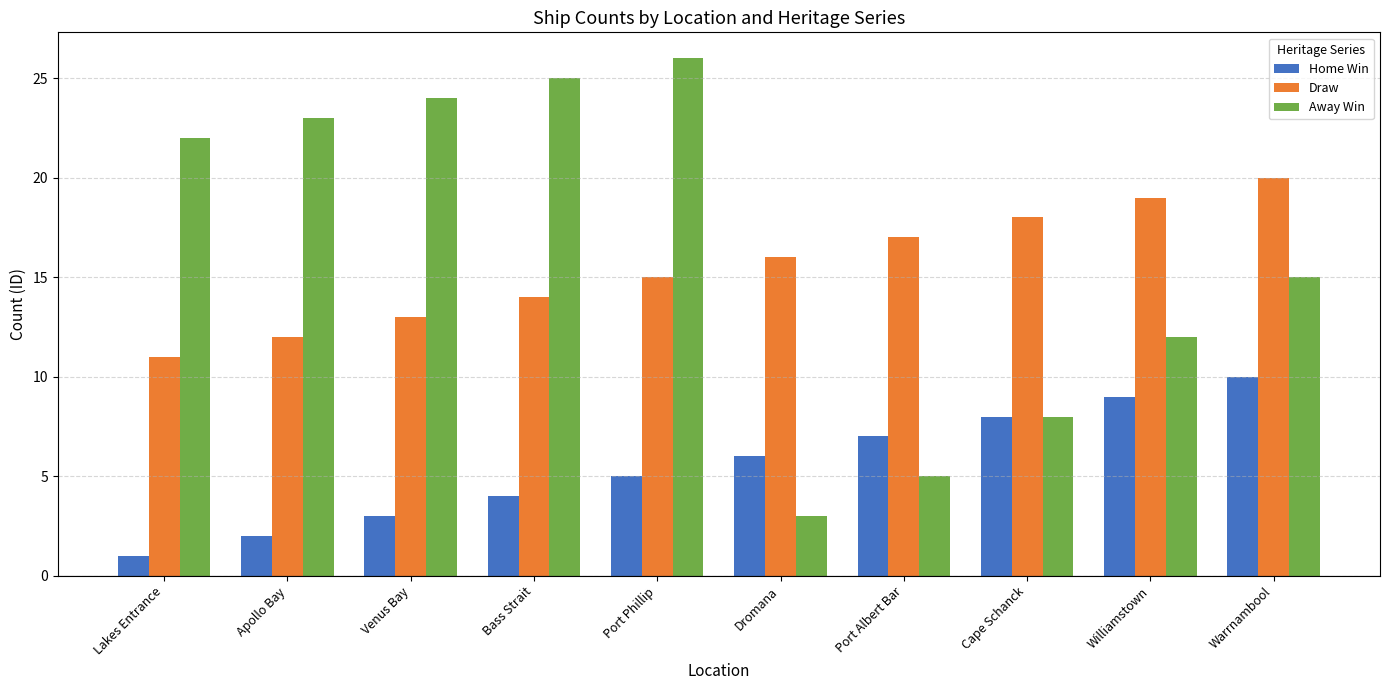

Reading left to right, extract all data points from this chart.

Home Win: 1	2	3	4	5	6	7	8	9	10
Draw: 11	12	13	14	15	16	17	18	19	20
Away Win: 22	23	24	25	26	3	5	8	12	15